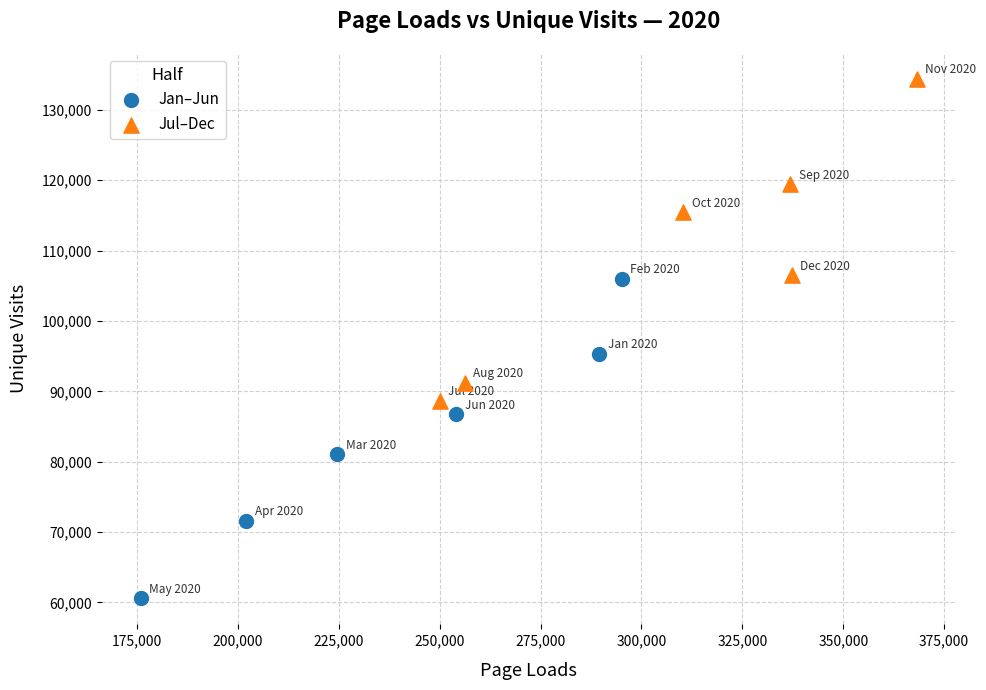

Which series contains the lowest Y value?

Jan–Jun